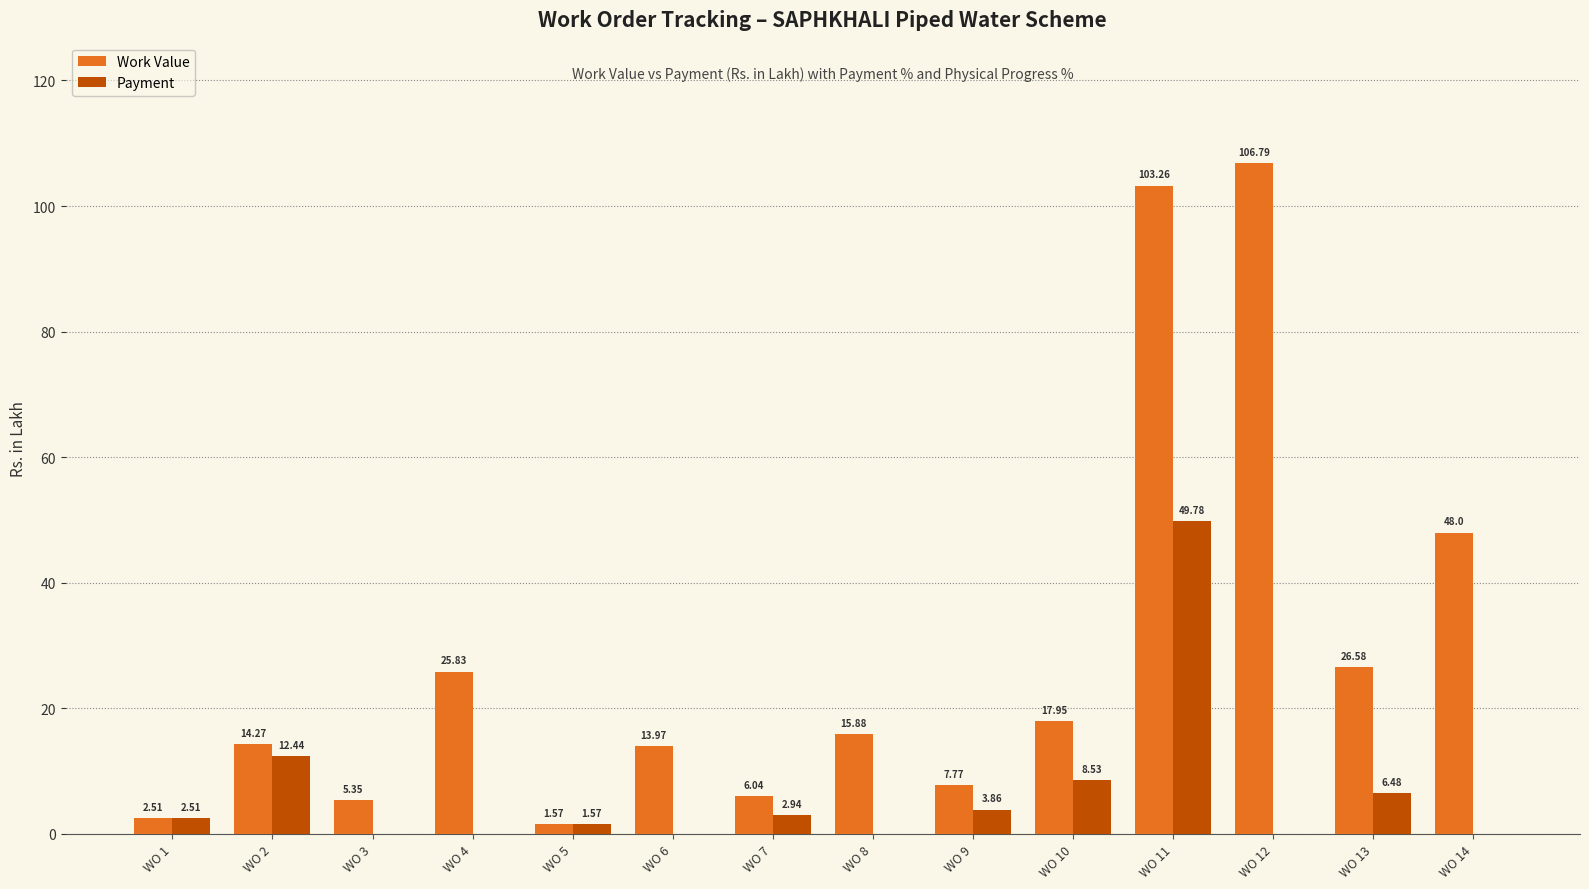

Are the bars horizontal?

No